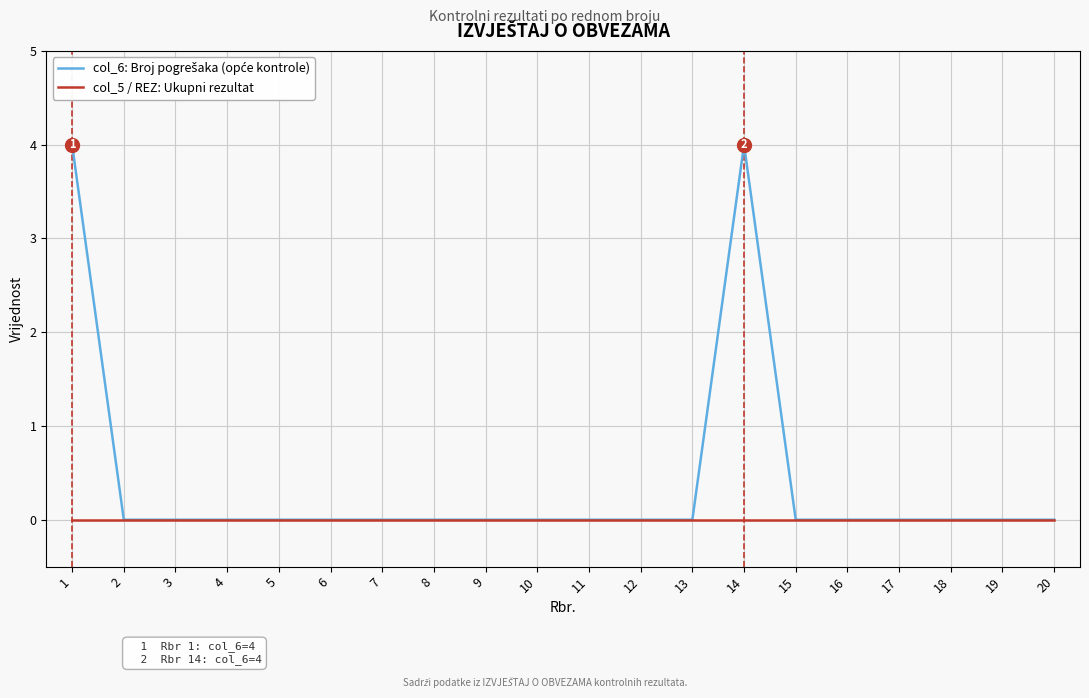

True or false: col_5 / REZ: Ukupni rezultat has a value of 0 at 10.

True